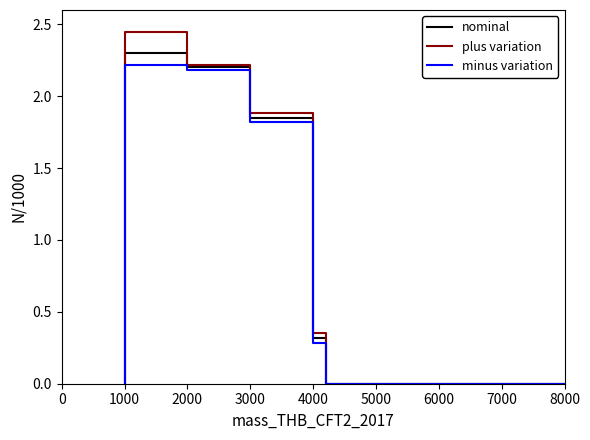

True or false: minus variation and nominal cross at least once.

False